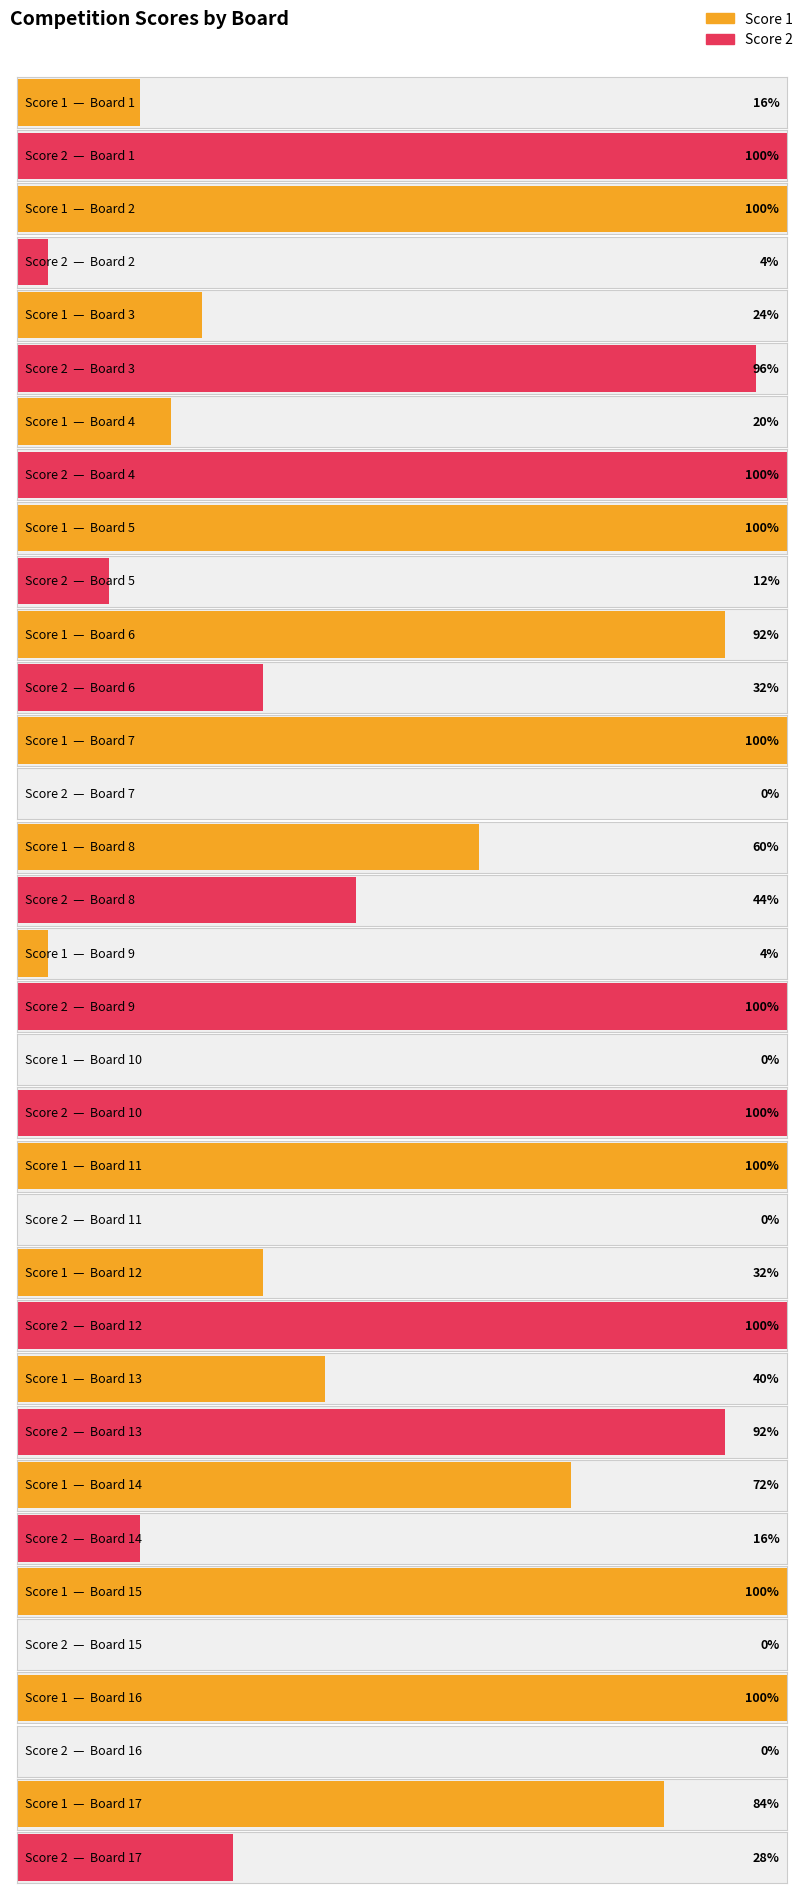

Are the bars horizontal?

Yes